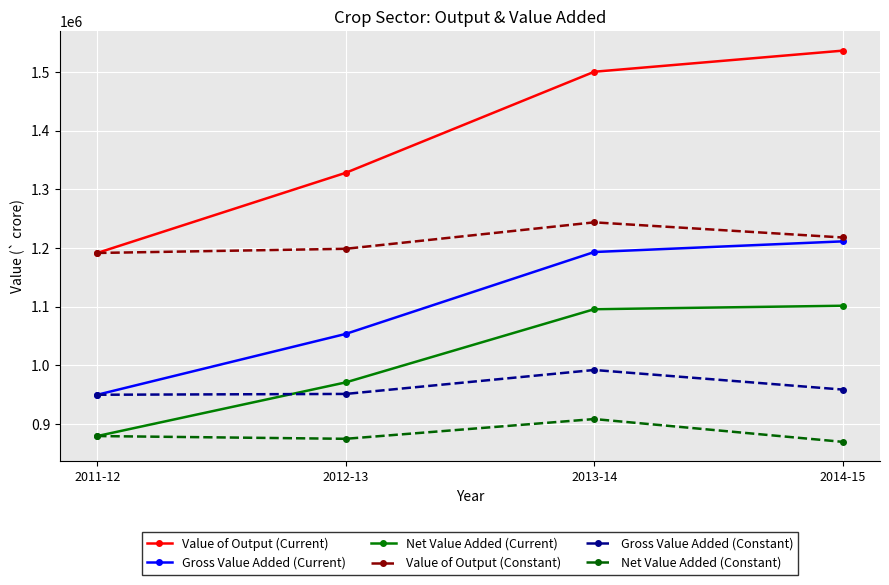

True or false: Value of Output (Current) and Net Value Added (Current) cross at least once.

False